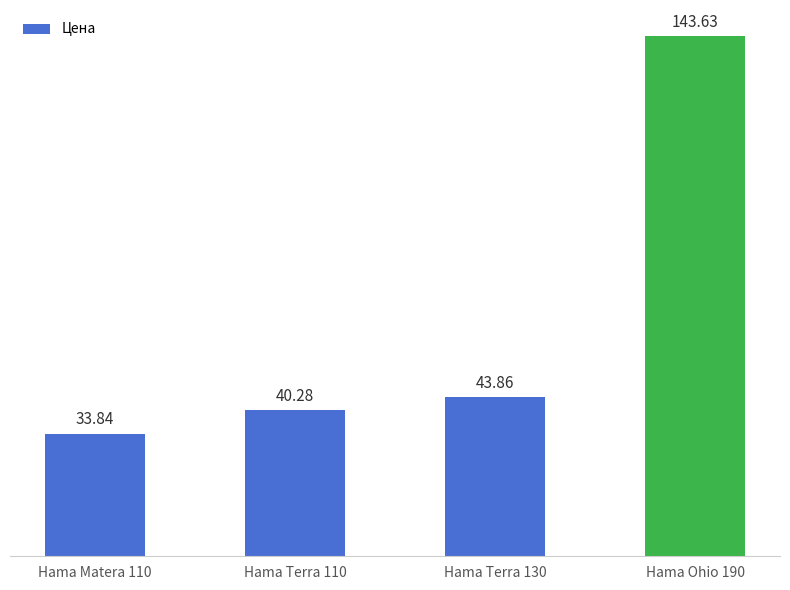

What is the greatest value displayed?

143.6